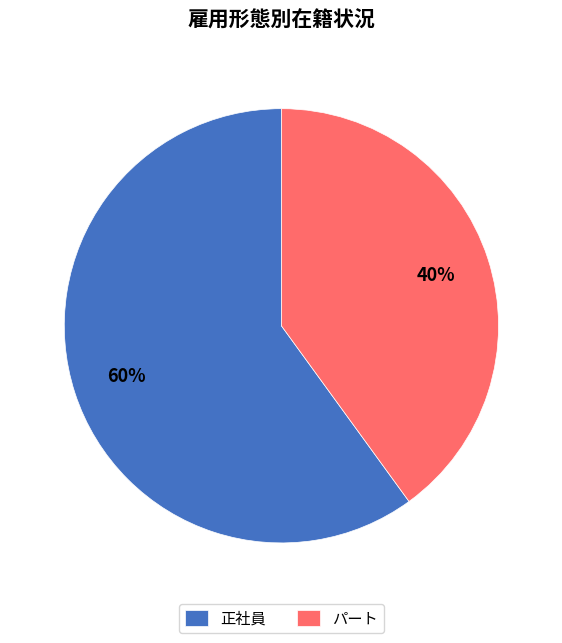

To the nearest percent, what is the difference between the largest and smallest slice percentages?

20%